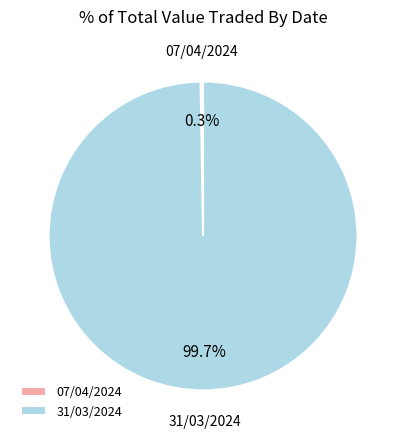

Does 31/03/2024 account for over 50% of the chart?

Yes